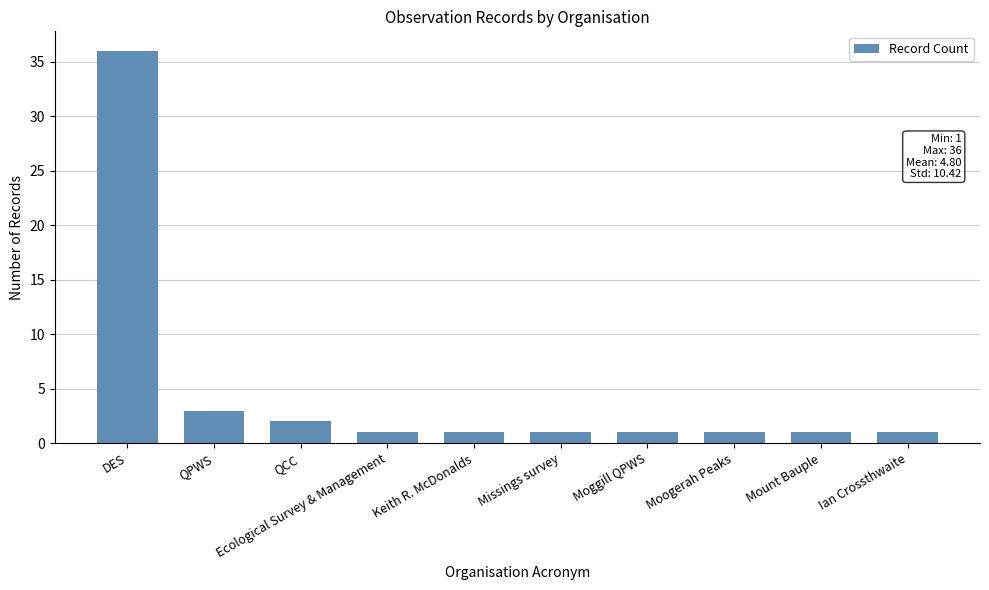

Where is the data nearest to the value 18?

QPWS